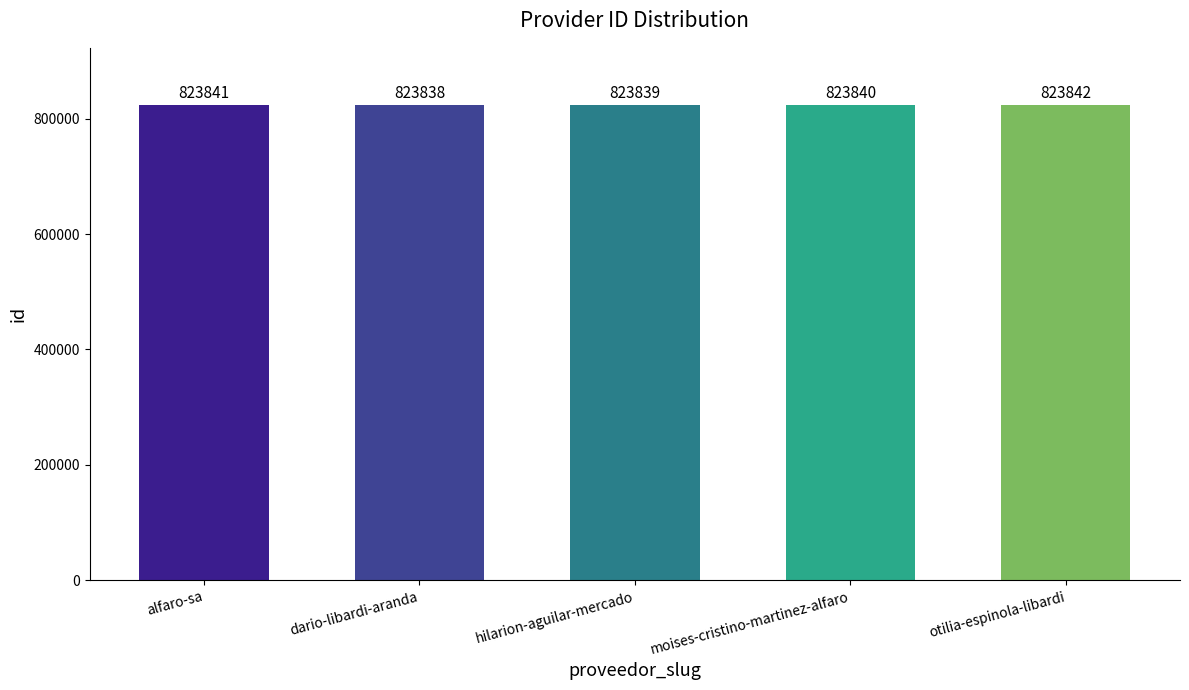

How many categories are shown in the chart?

5